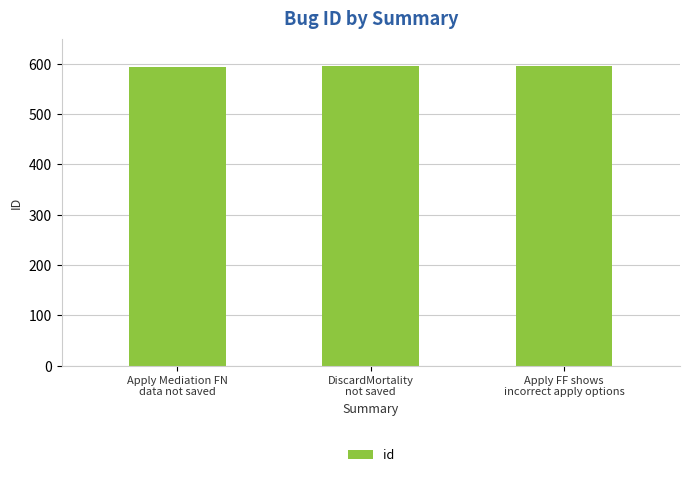

What is the average value?

595